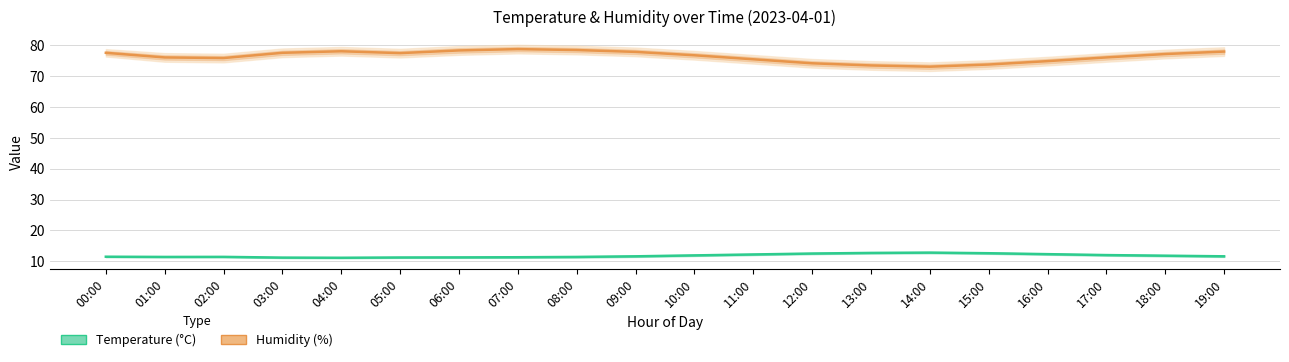

List the series in order of their peak value, lowest first.

Temperature (°C), Humidity (%)